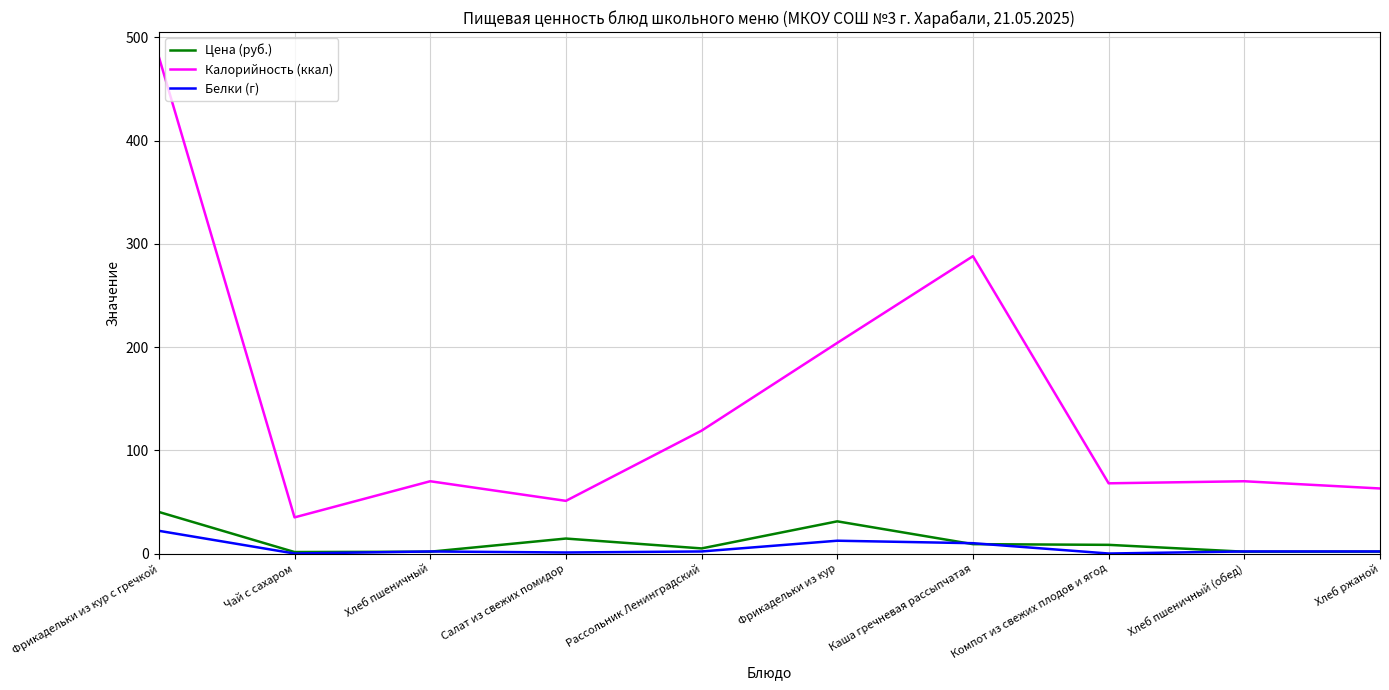

Which series changed the most between Хлеб пшеничный and Рассольник Ленинградский?

Калорийность (ккал)